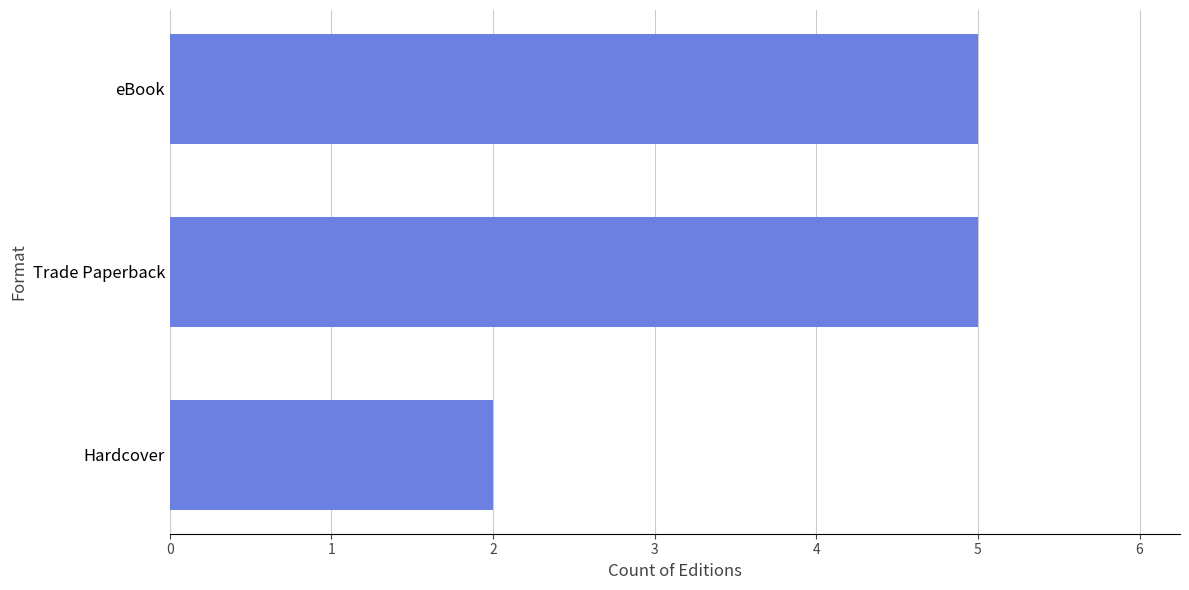

How many bars are there in total?

3